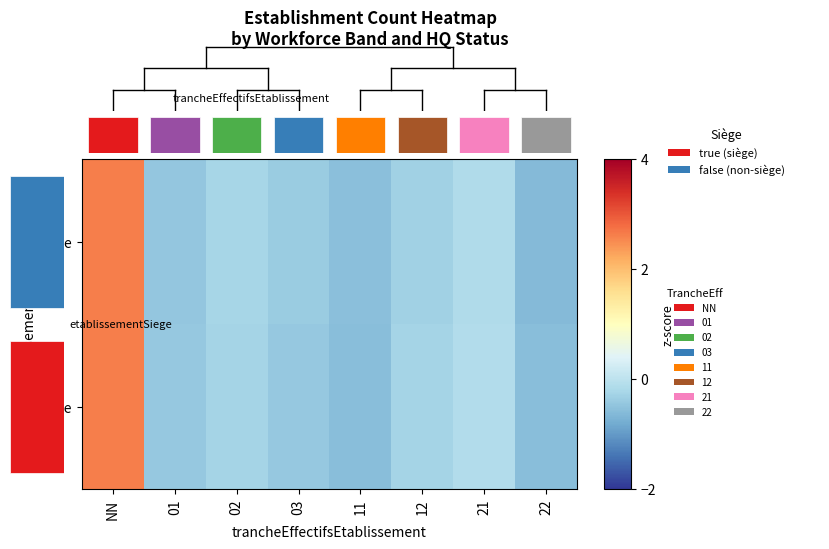

Is it true that true equals -0.2 at 02?

True